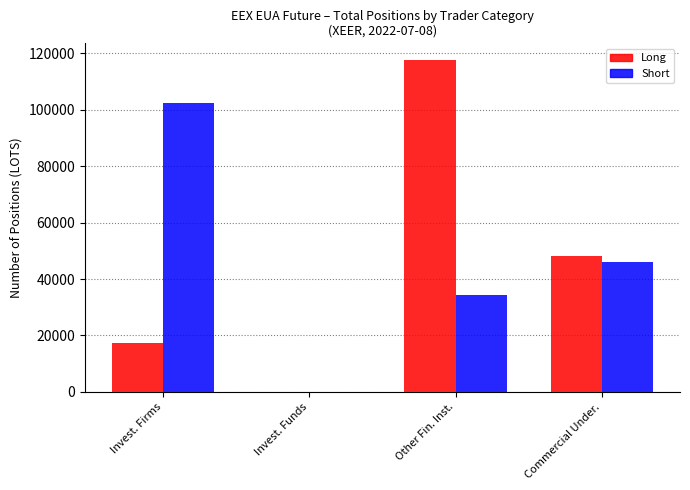

At which category does the chart reach its peak across all series?

Other Fin. Inst.